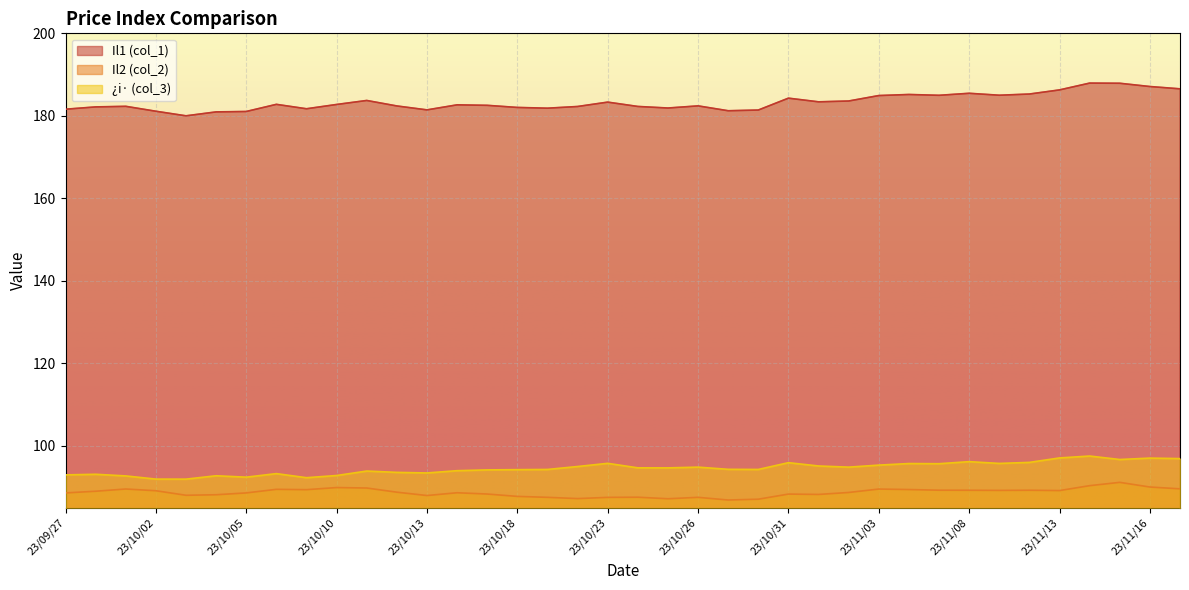

How many lines are shown in the chart?

3